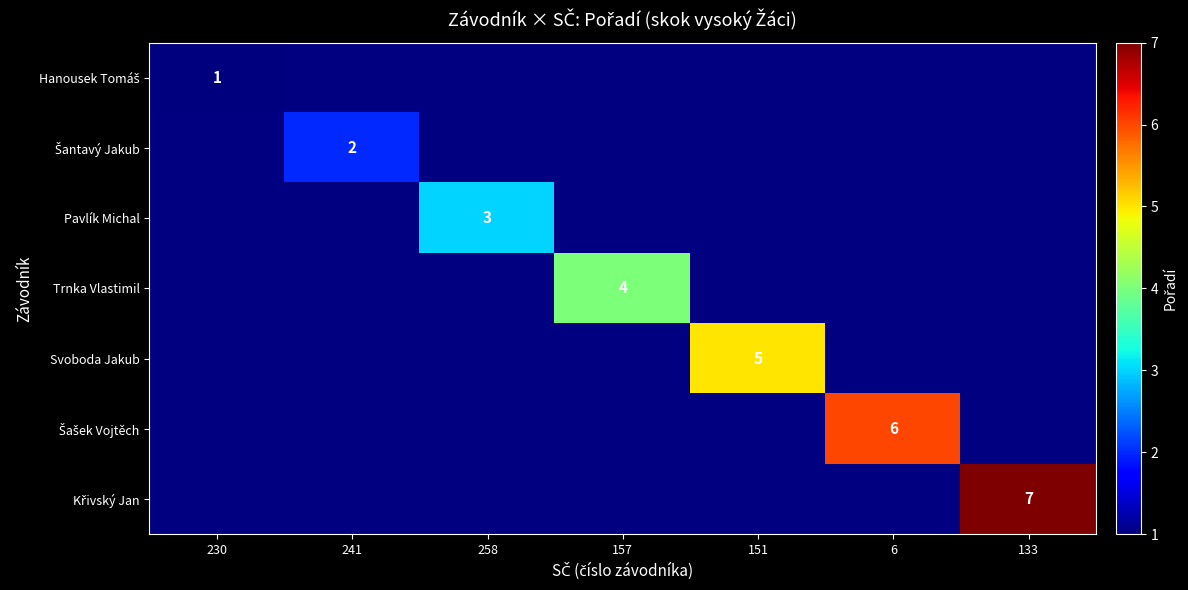

The value of Pavlík Michal at 258 is 3. True or false?

True